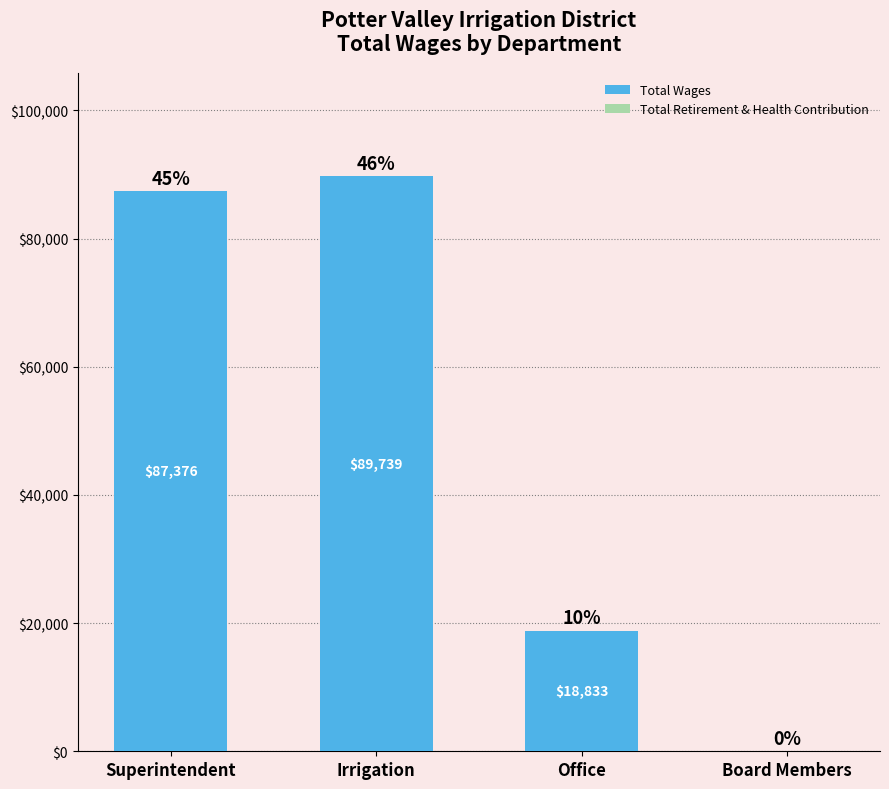

Reading left to right, extract all data points from this chart.

Superintendent=87376	Irrigation=89739	Office=18833	Board Members=0